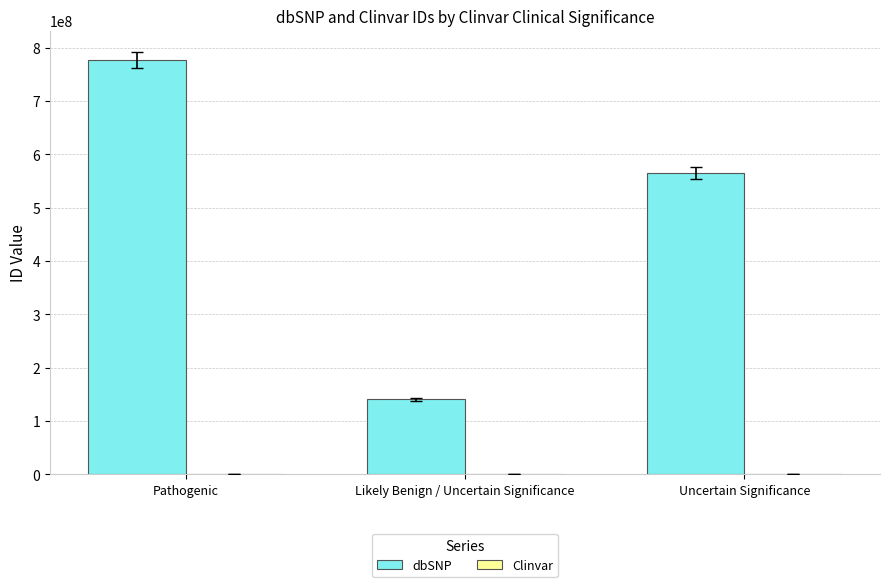

At which category is the sum across all series the highest?

Pathogenic